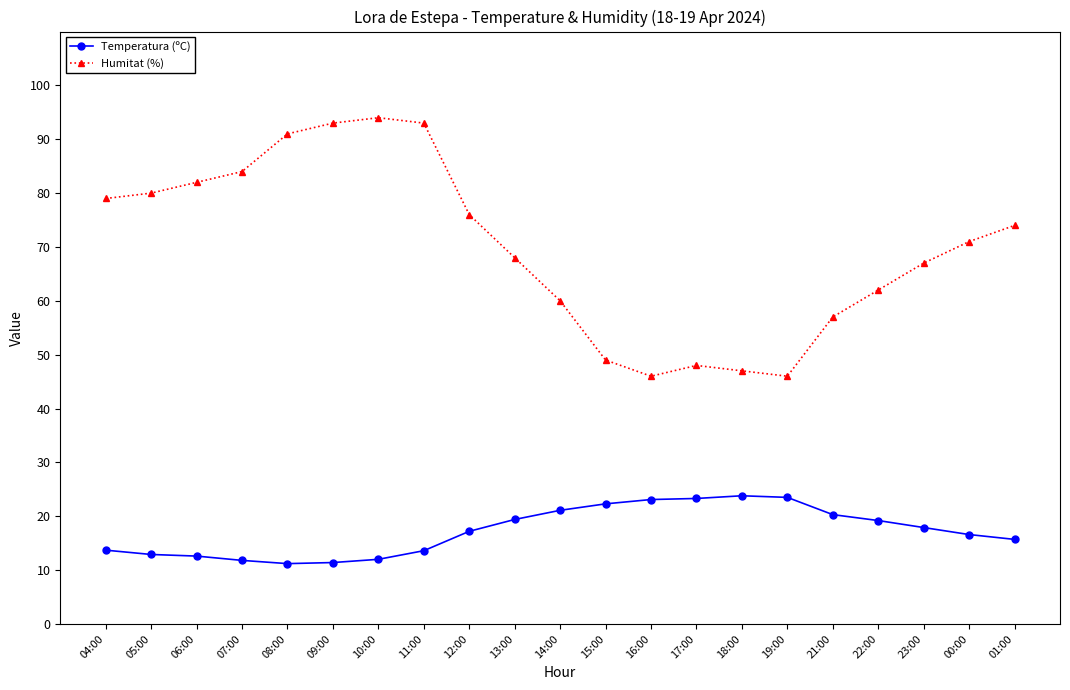

In Temperatura (ºC), how many points are higher than both neighbors (excluding endpoints)?

1